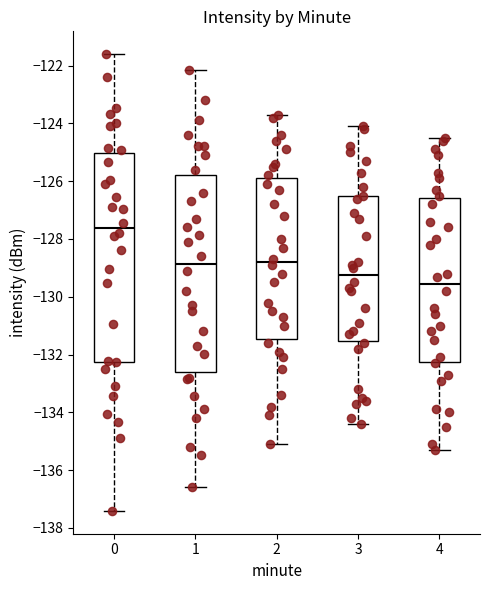

Where does the lower whisker of the box at x = 1 end on the y-axis? The values are not printed on the chart, so give them approximately, as read against the axis.

-136.6